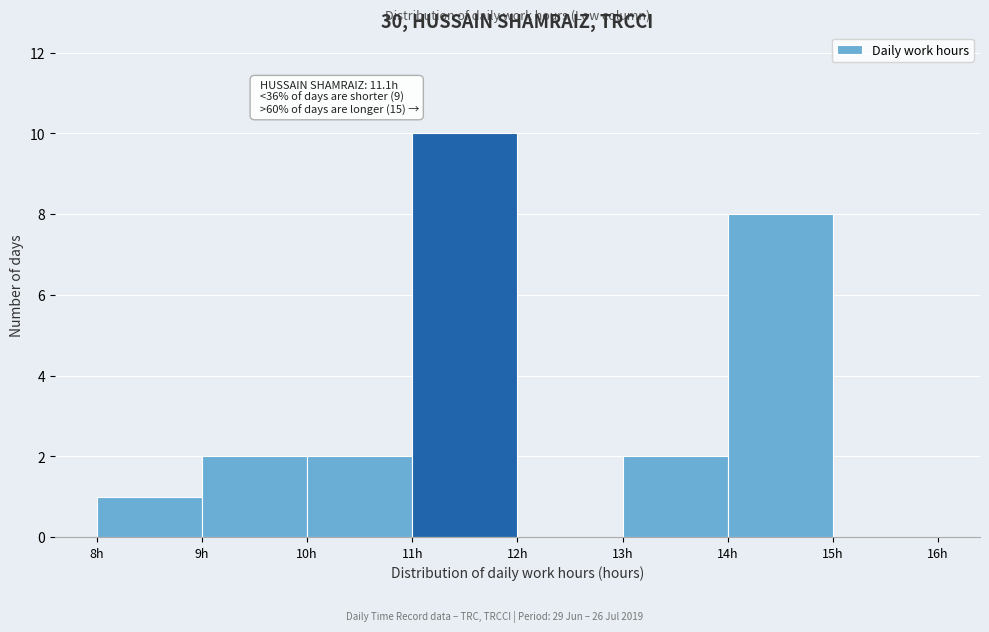

Which range on the x-axis has the tallest bar?

11 to 12